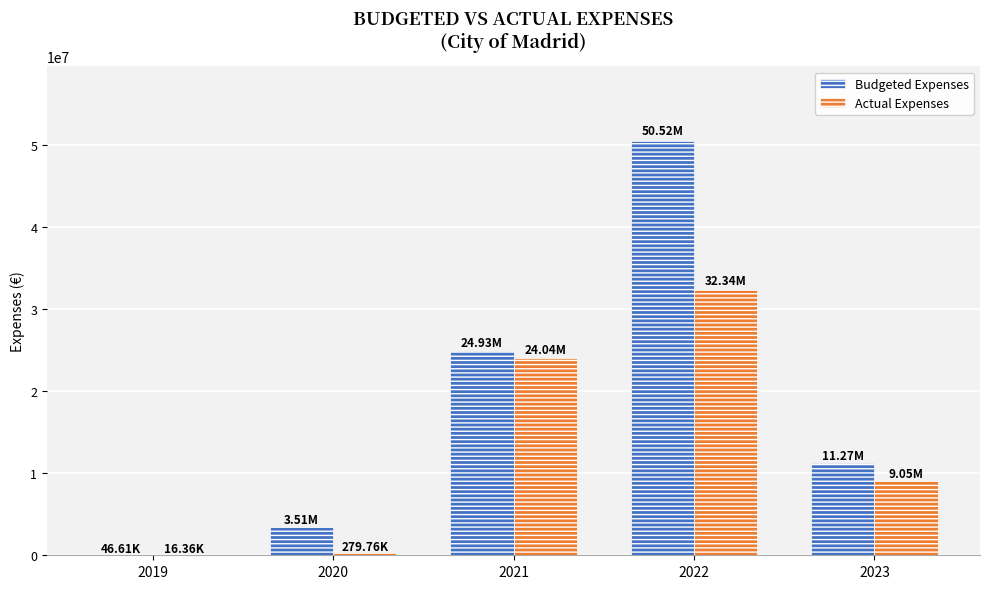

What is the sum of all Actual Expenses values?

65725526.8